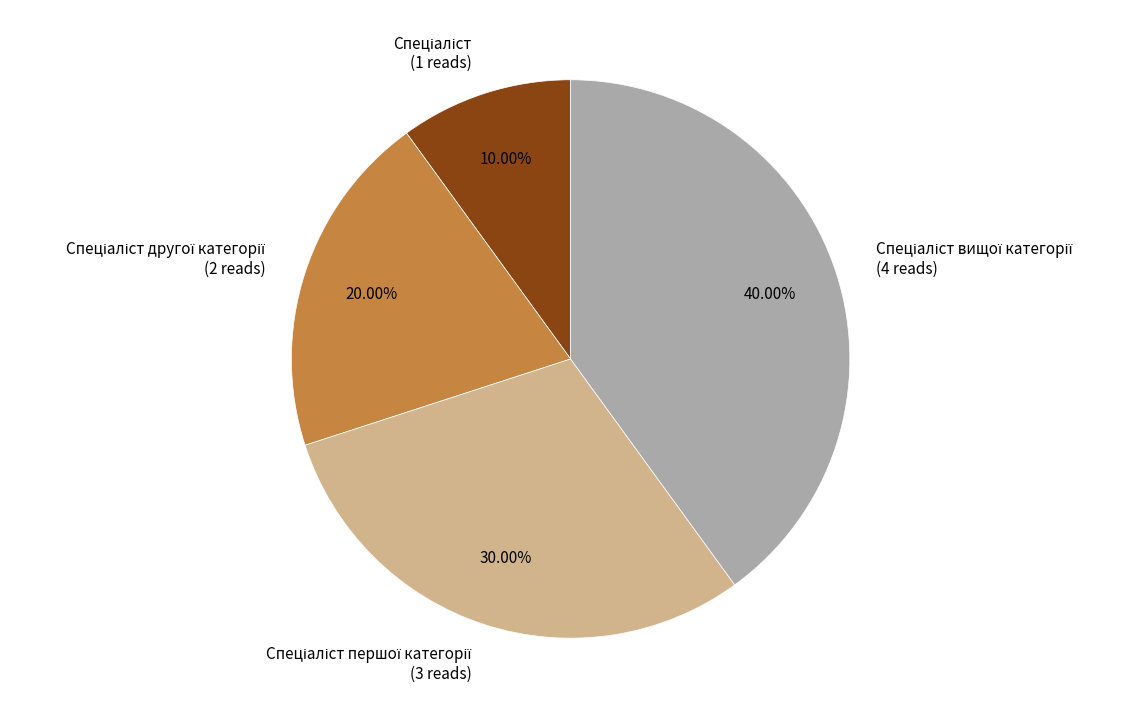

How many slices are in this pie chart?

4